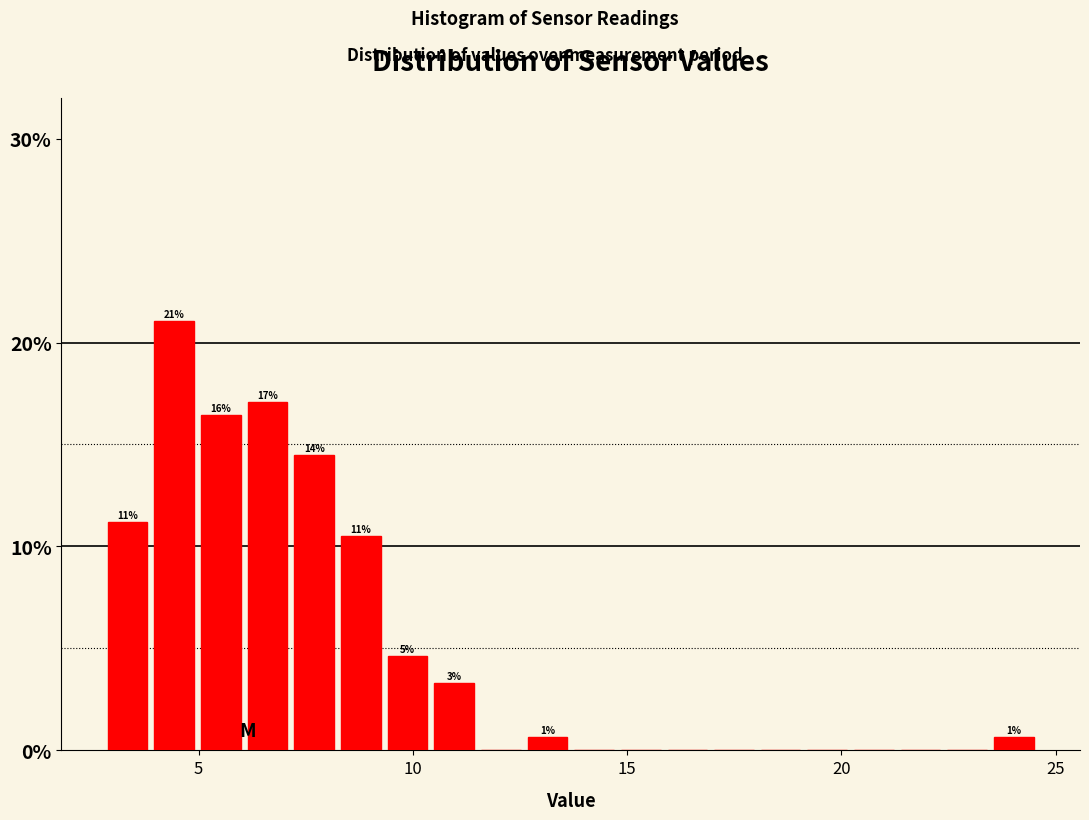

Read against the x-axis, roughly where is the centre of the tallest bar?

4.5